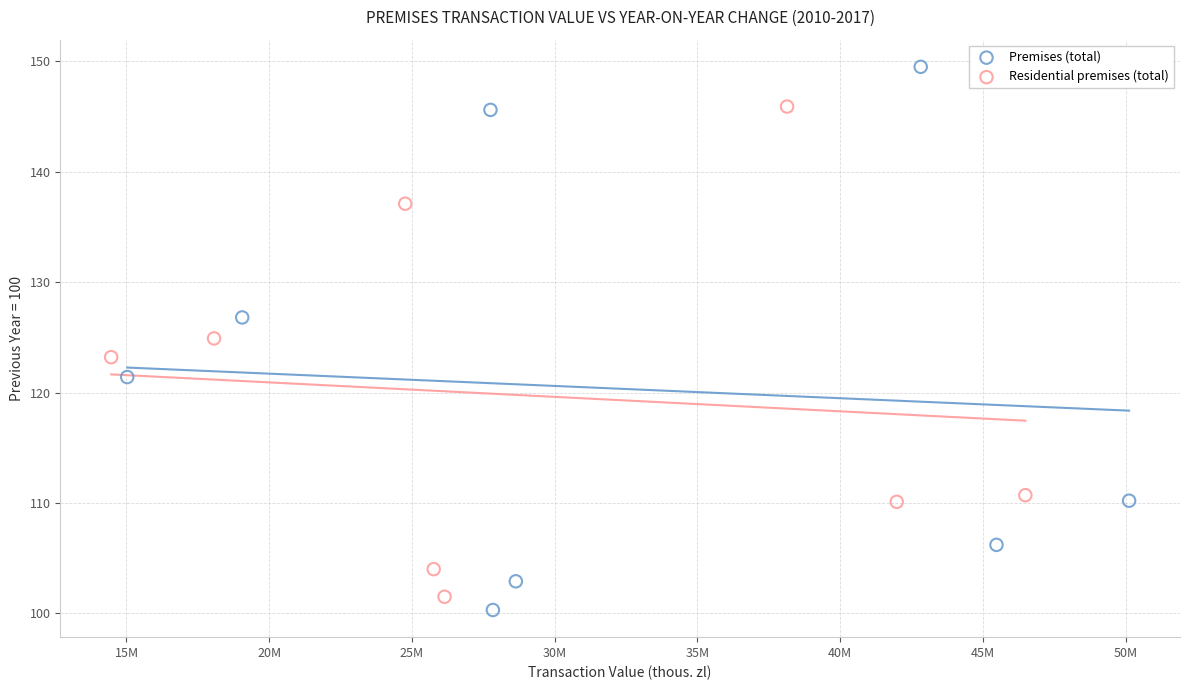

Which series contains the highest Y value?

Premises (total)